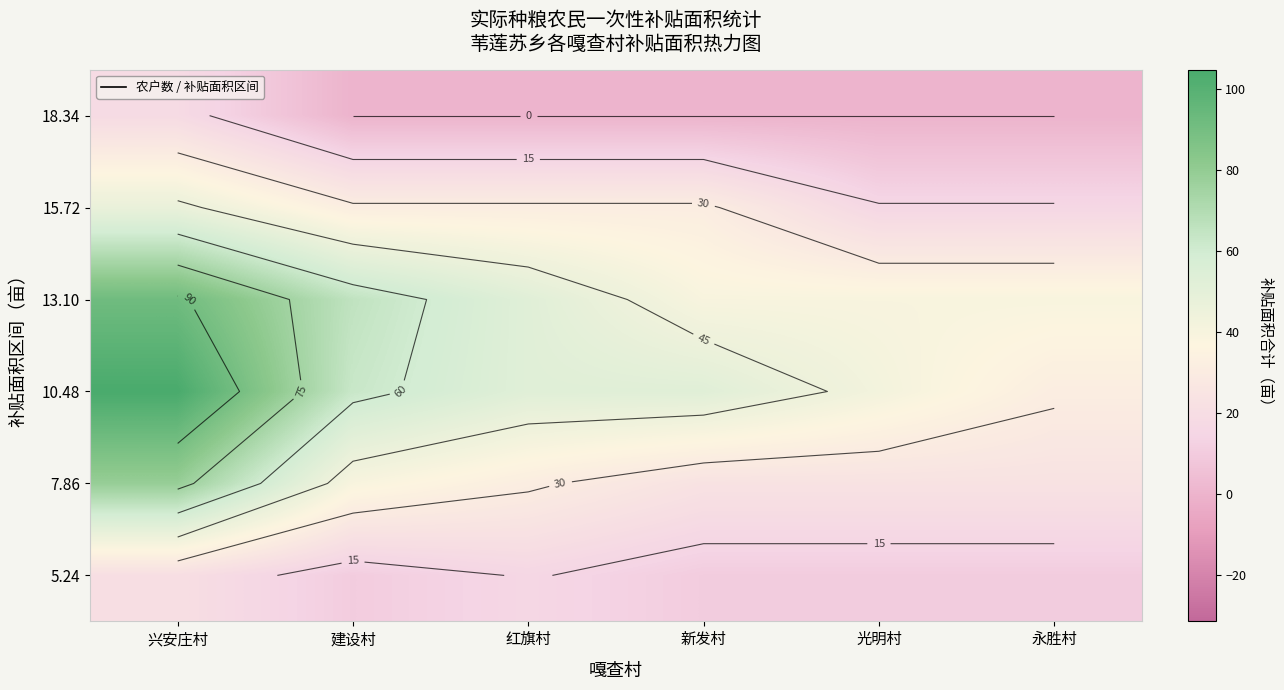

What is the difference between the 5.24 values at 建设村 and 红旗村?

5.2